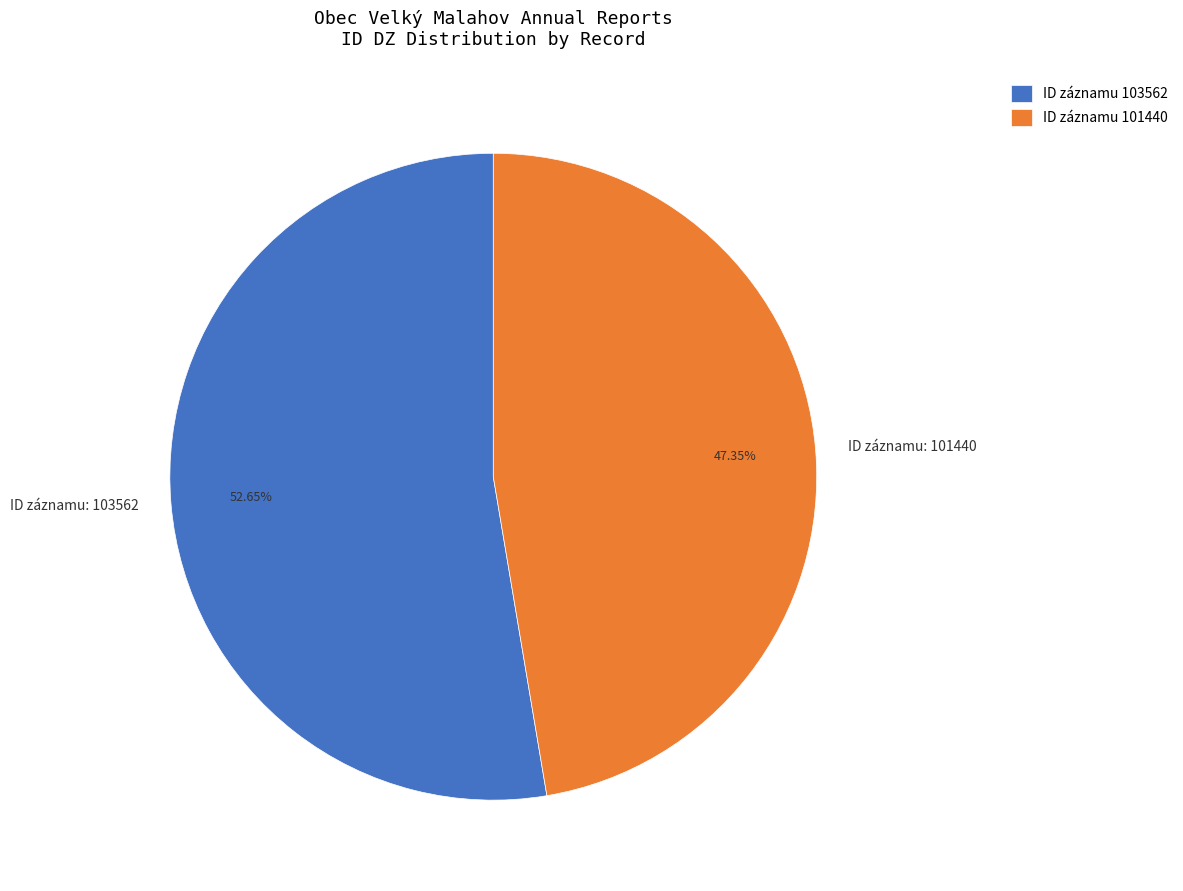

Is ID záznamu: 103562 the majority of the pie?

Yes